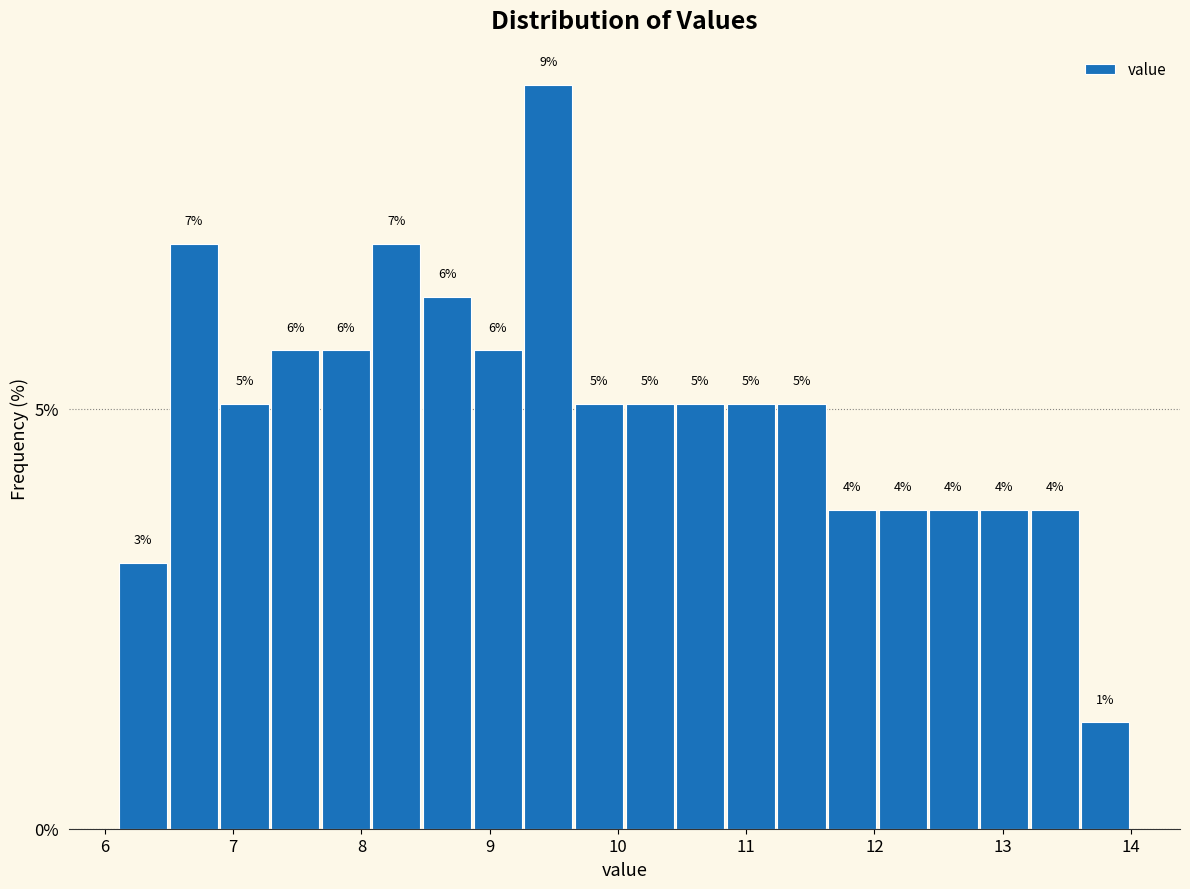

Read against the x-axis, roughly where is the centre of the tallest bar?

9.5